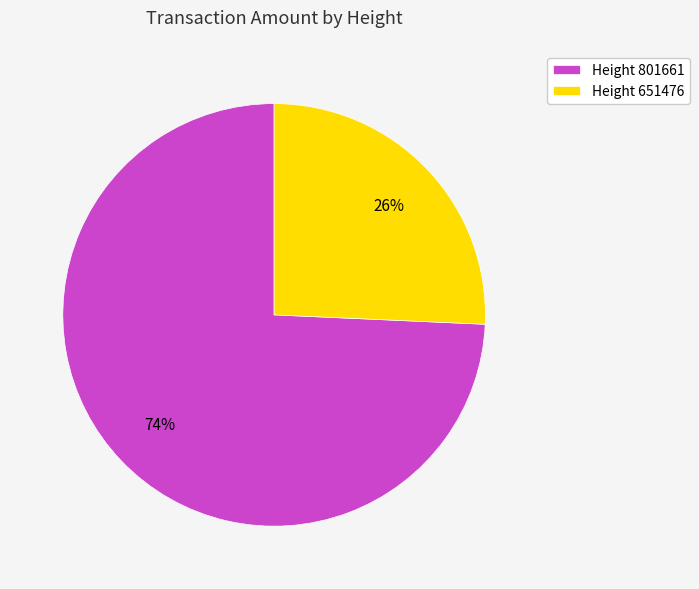

Count the number of slices in the pie.

2